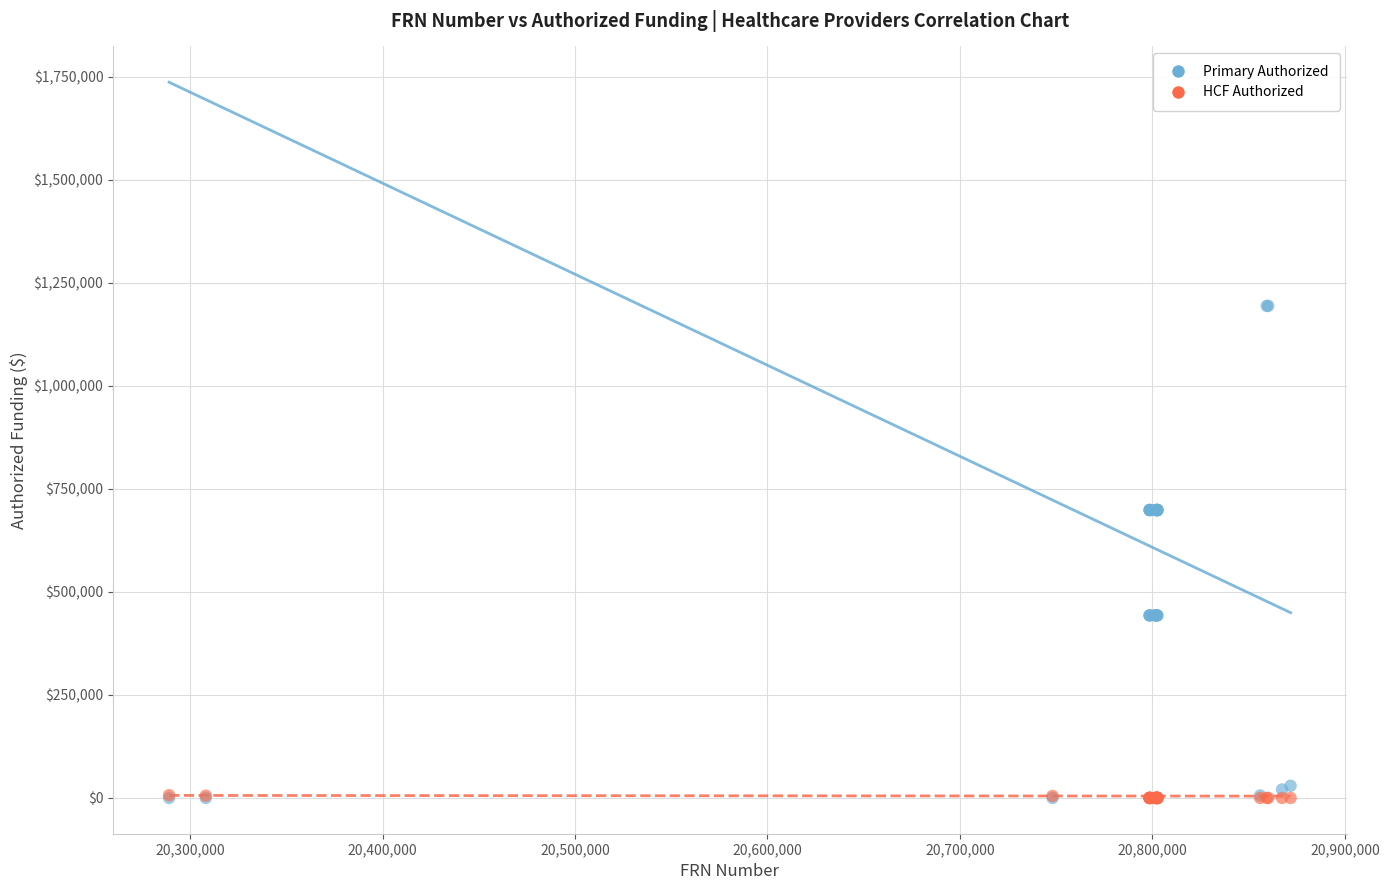

Which series has the widest spread of Y values?

Primary Authorized